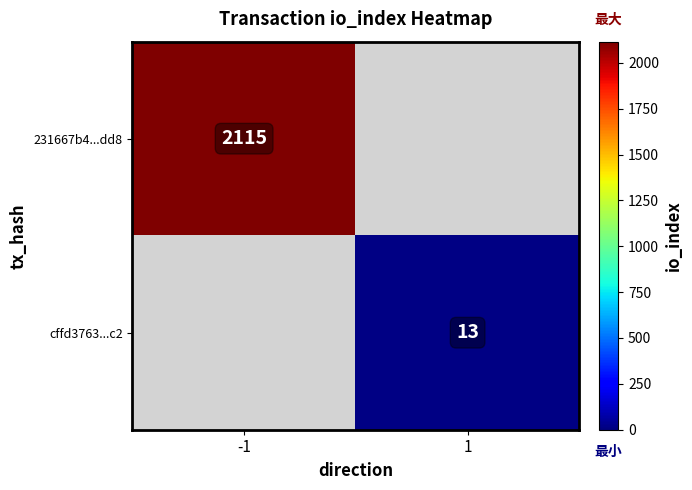

What is the smallest value displayed?

13.0